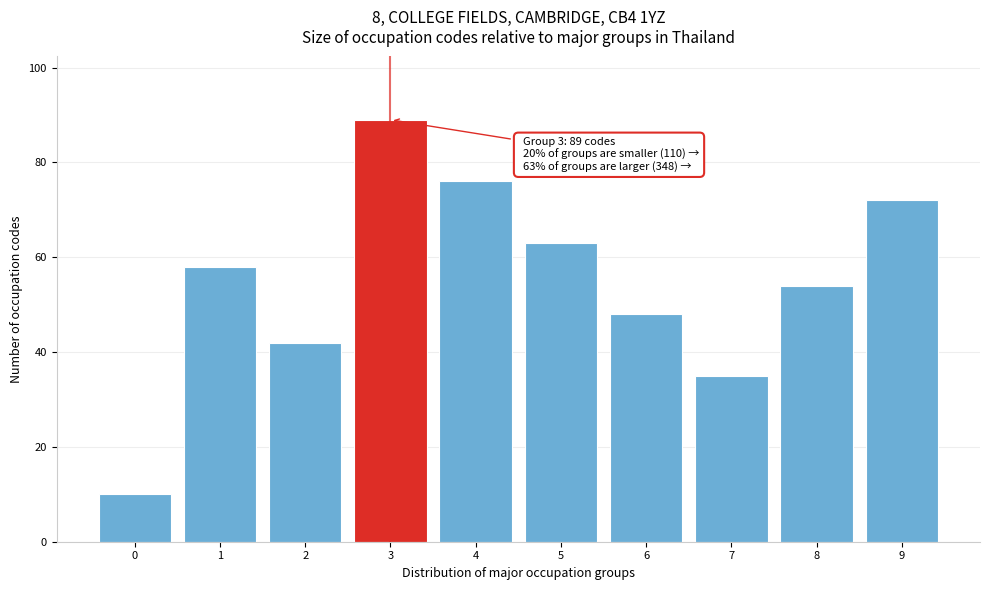

Reading left to right, list all the values displayed in this chart.

0=10	1=58	2=42	3=89	4=76	5=63	6=48	7=35	8=54	9=72